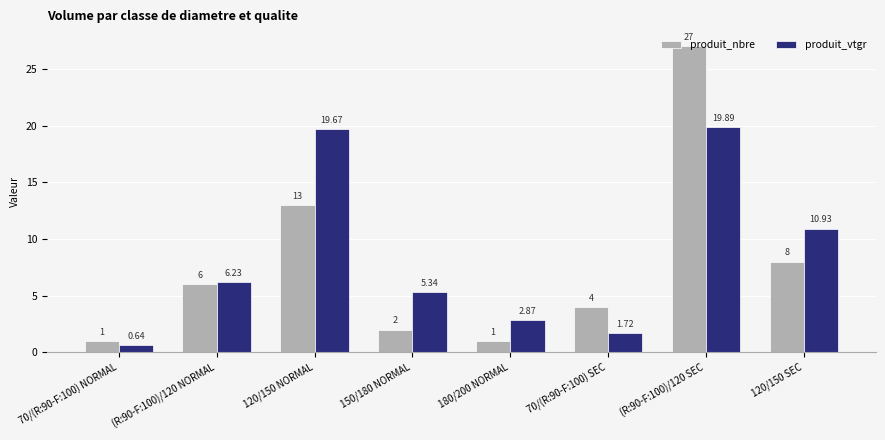

What is the difference between the produit_nbre values at (R:90-F:100)/120 SEC and 180/200 NORMAL?

26.0